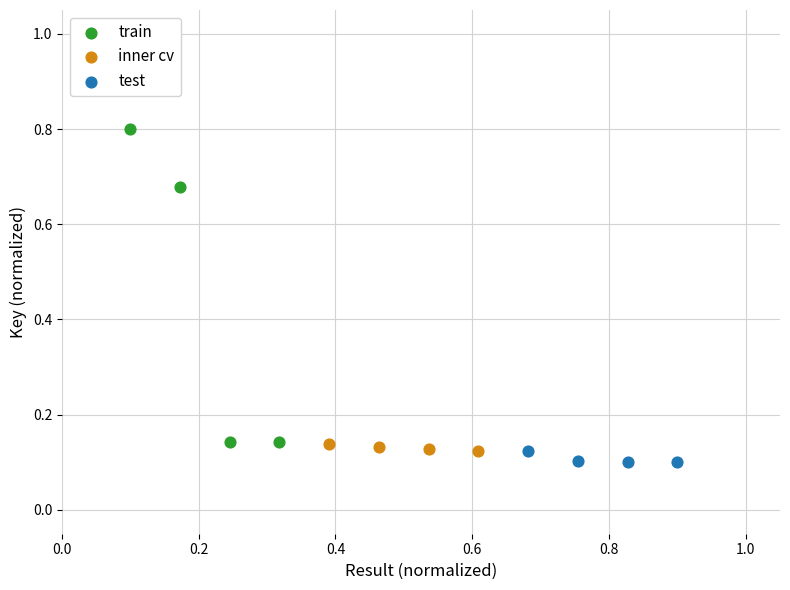

What are all the series names shown in the legend?

train, inner cv, test